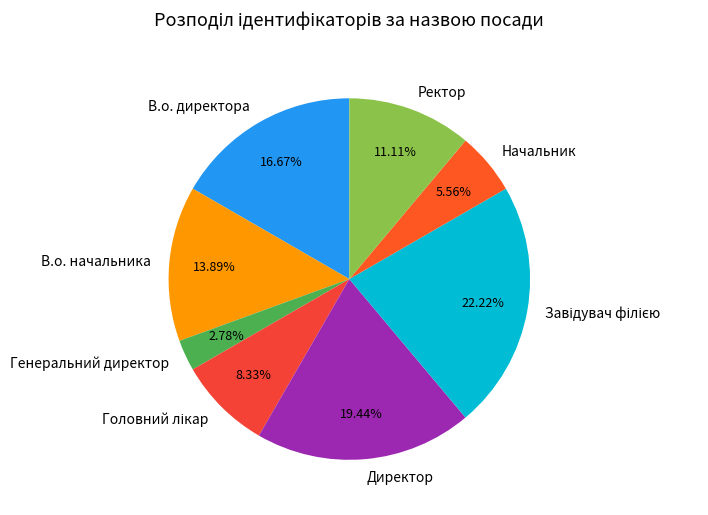

How many segments does this pie chart have?

8